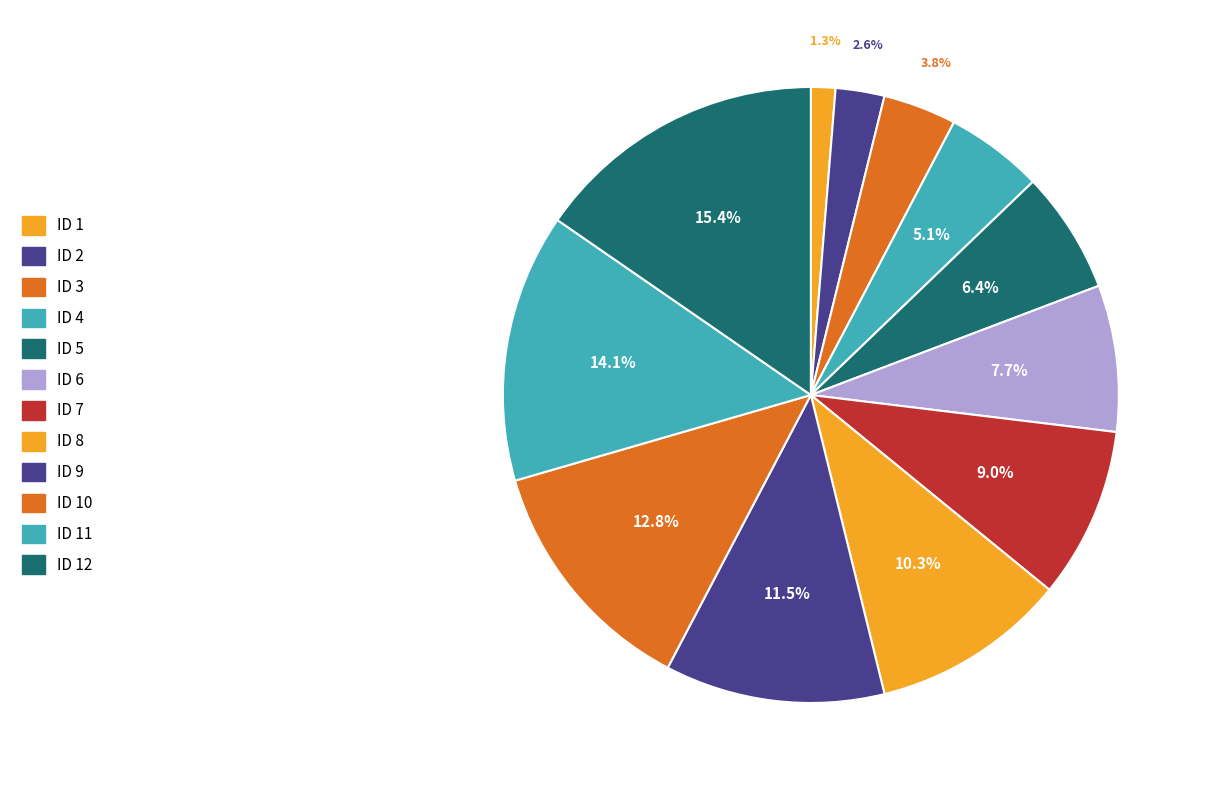

Count the number of slices in the pie.

12